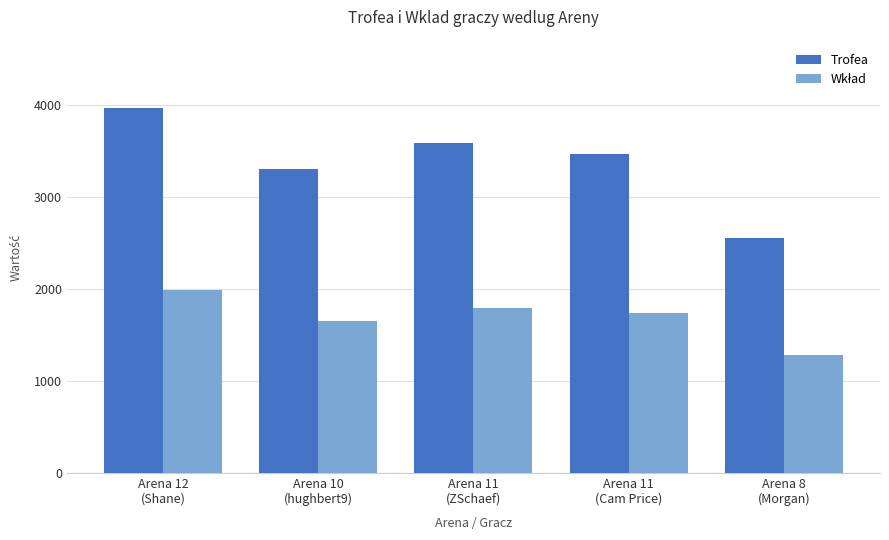

Which series has the largest total across all categories?

Trofea